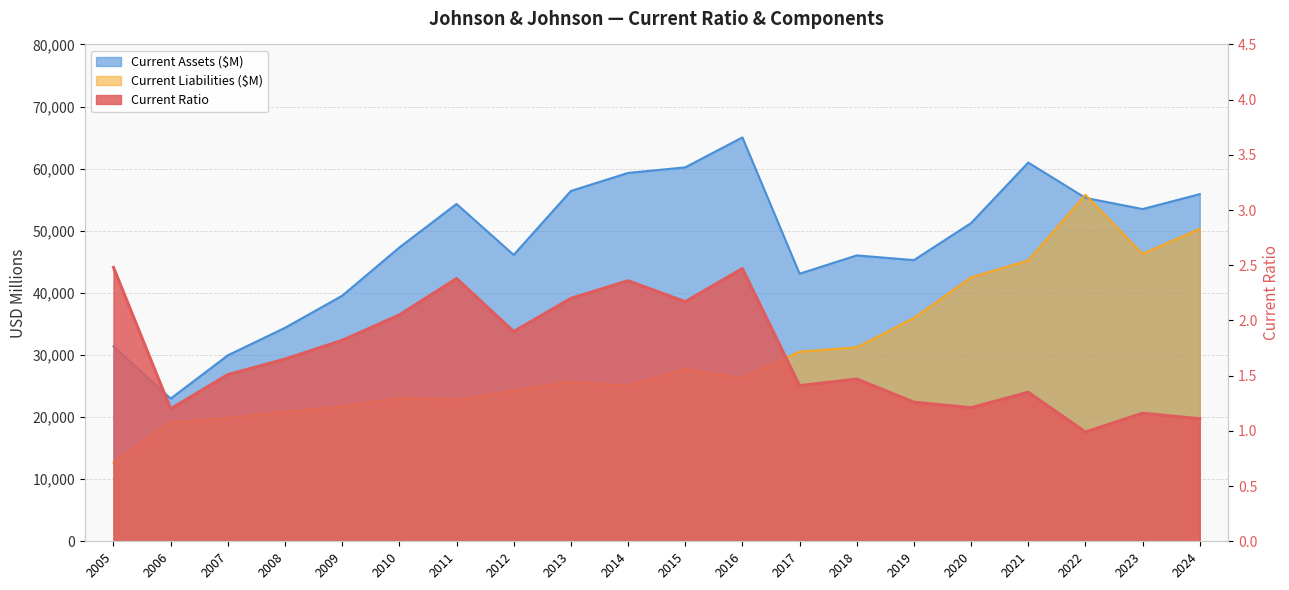

Does the chart display data point markers on the line(s)?

No